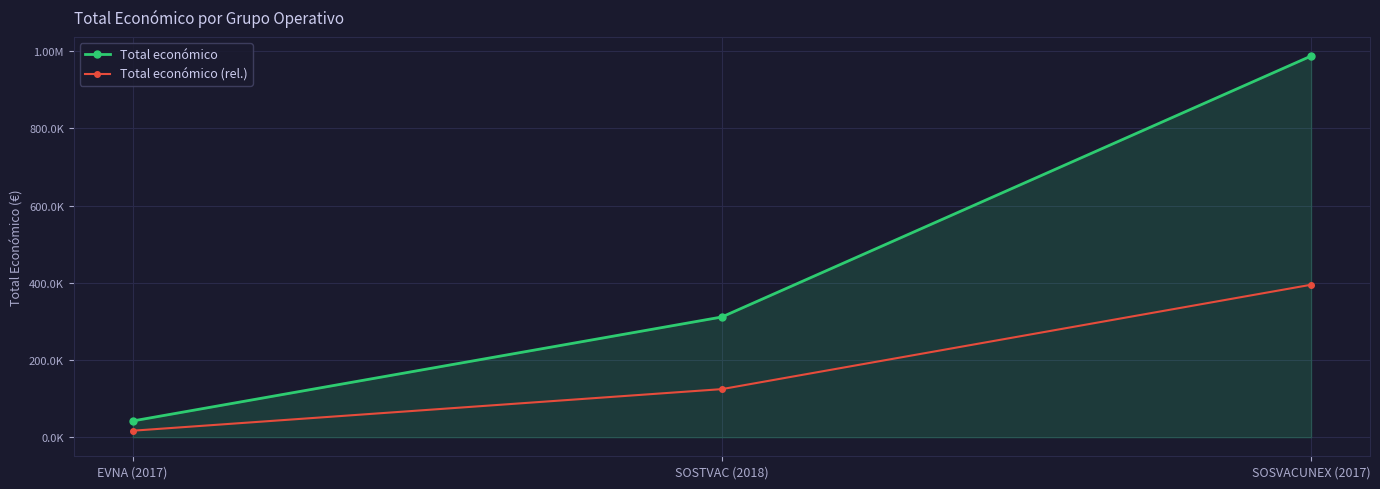

Between EVNA (2017) and SOSVACUNEX (2017), which series saw the biggest shift?

Total económico